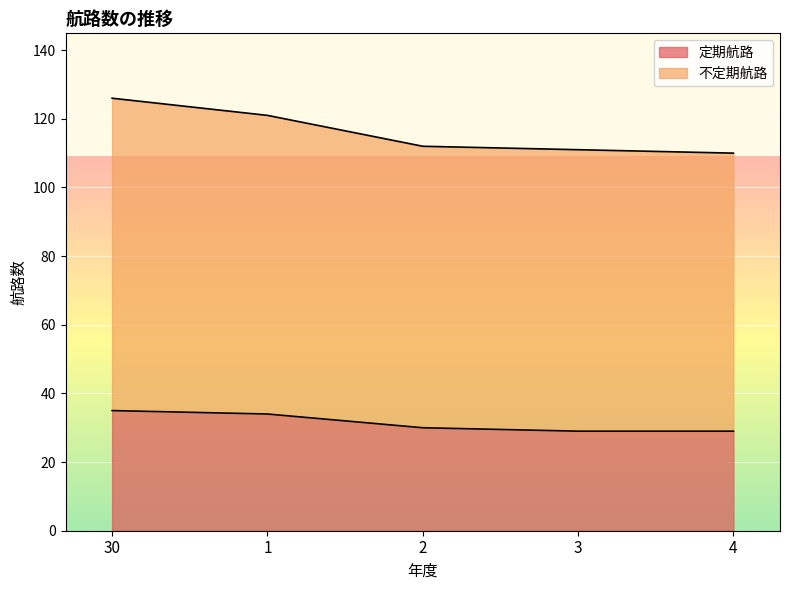

What is the difference between the 不定期航路 values at 3 and 30?

15